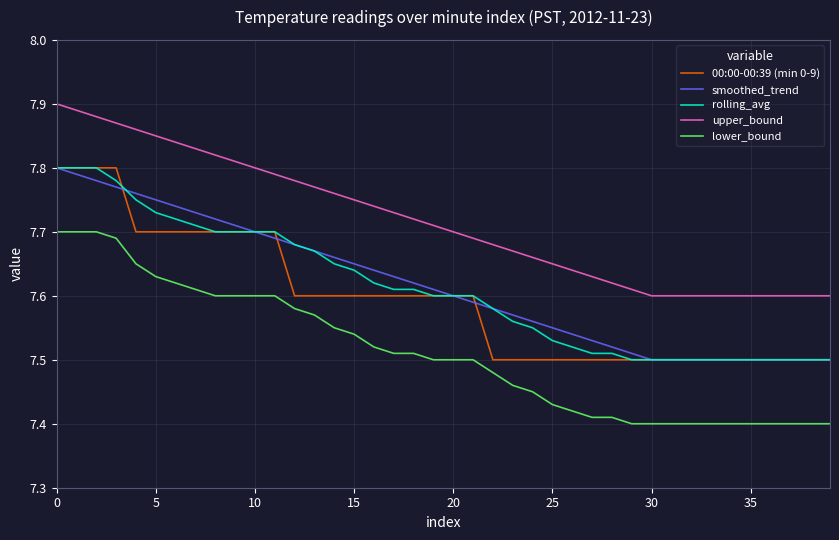

Which series has the largest total across all categories?

upper_bound